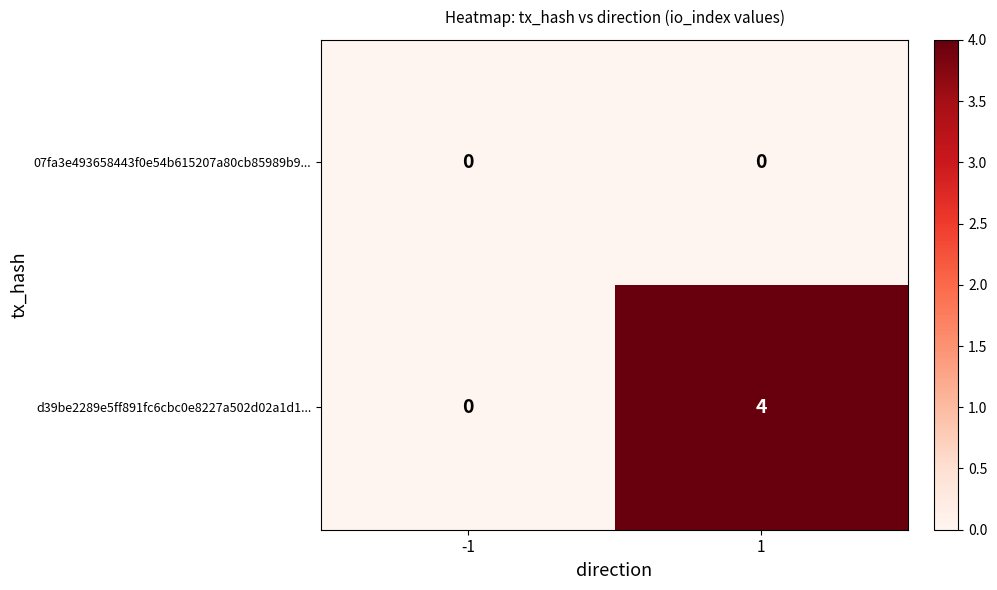

What is the highest value of the d39be2289e5ff891fc6cbc0e8227a502d02a1d1... series?

4